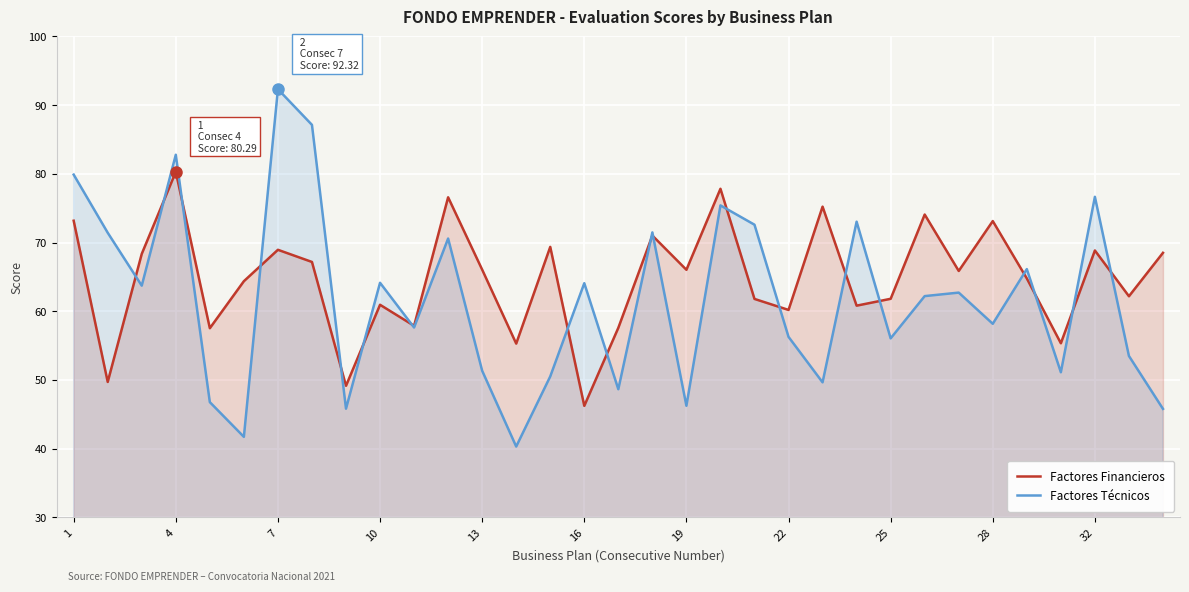

The value of Factores Técnicos at 1 is 127.3. True or false?

False